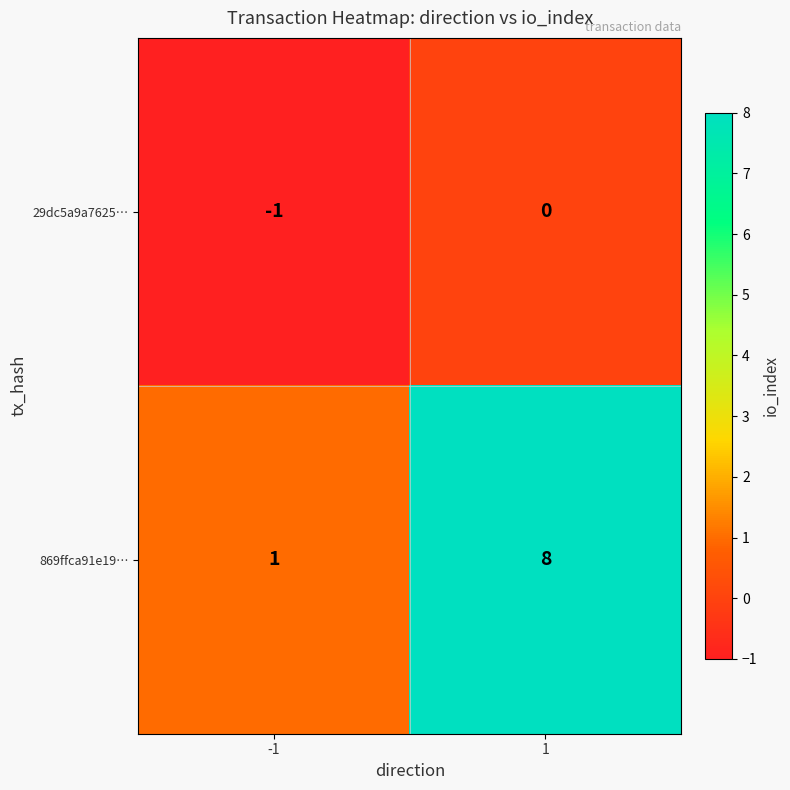

Reading left to right, transcribe all the data shown in this chart.

29dc5a9a7625…: -1=-1	1=0
869ffca91e19…: -1=1	1=8